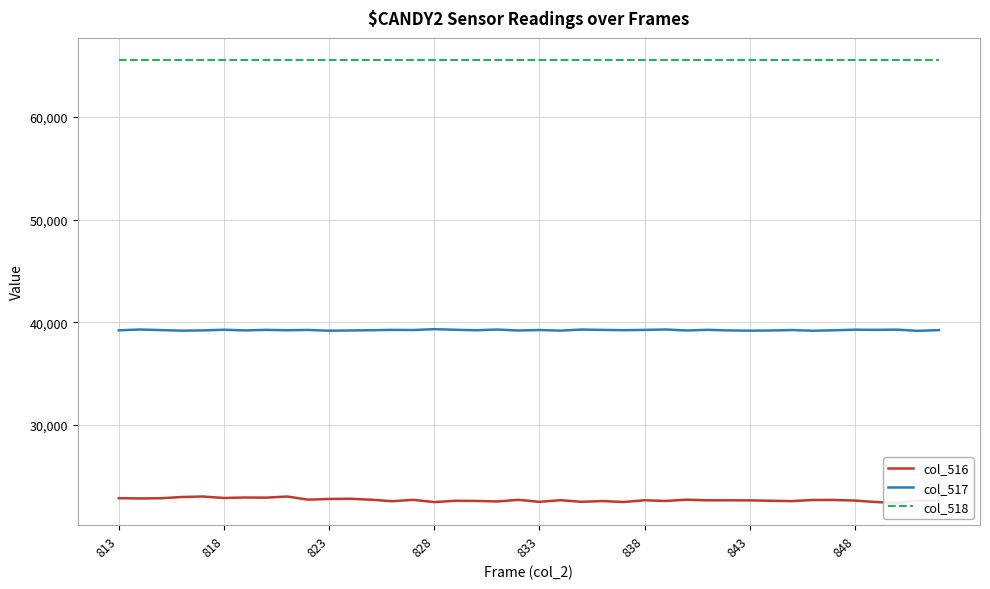

What is the lowest value of the col_518 series?

65535